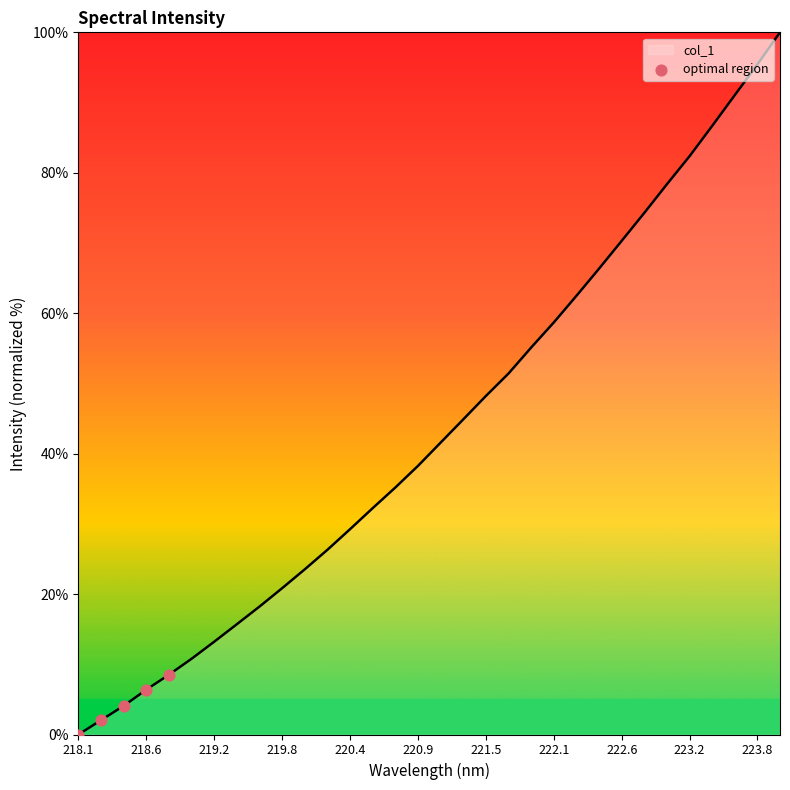

What is the maximum value shown in the chart?

100.0